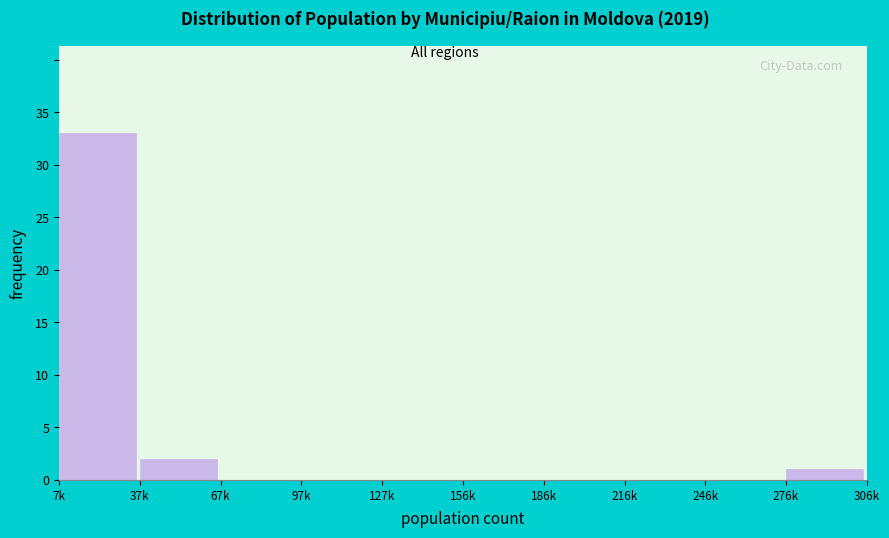

Reading left to right, list all the values displayed in this chart.

7k=33	37k=2	67k=0	97k=0	127k=0	156k=0	186k=0	216k=0	246k=0	276k=1